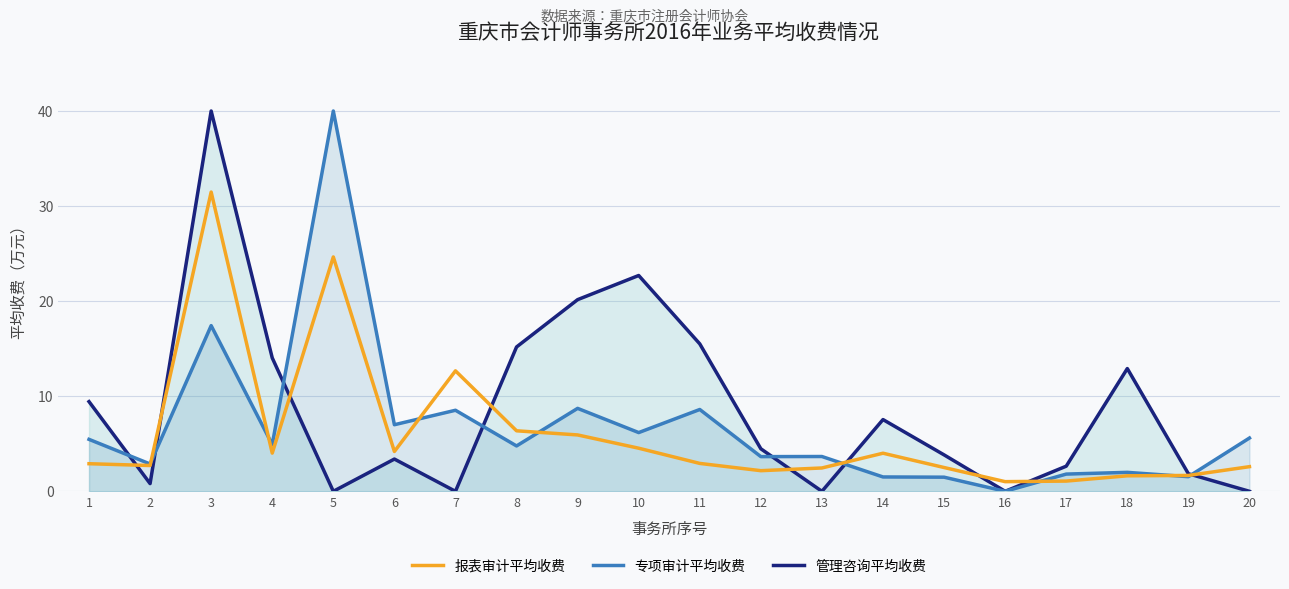

Reading left to right, extract all data points from this chart.

管理咨询平均收费: 9.4	0.8	40.0	14.0	0.0	3.4	0.0	15.2	20.2	22.7	15.5	4.5	0.0	7.5	3.8	0.0	2.6	12.9	1.8	0.0
专项审计平均收费: 5.5	2.9	17.4	4.9	40.0	7.0	8.5	4.8	8.7	6.2	8.6	3.6	3.7	1.5	1.5	0.0	1.8	2.0	1.5	5.6
报表审计平均收费: 2.9	2.7	31.5	4.0	24.6	4.2	12.7	6.4	5.9	4.5	2.9	2.2	2.5	4.0	2.5	1.0	1.1	1.6	1.7	2.6